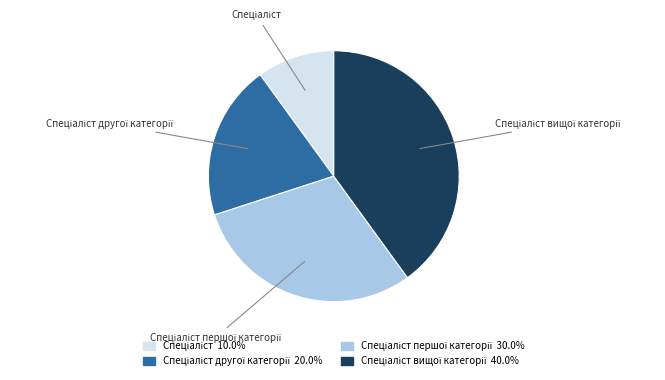

How many segments does this pie chart have?

4